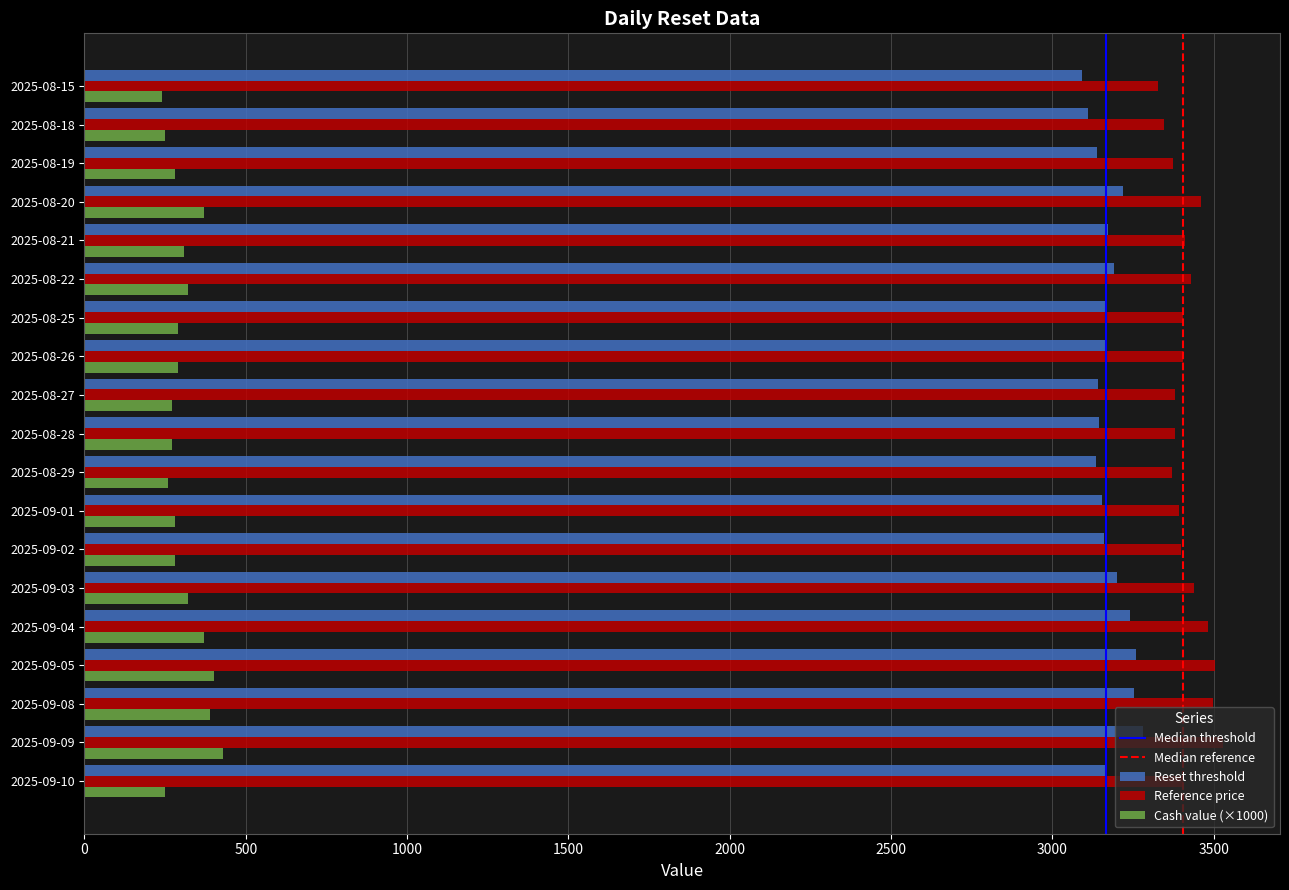

The value of Cash value (×1000) at 2025-08-19 is 420.8. True or false?

False